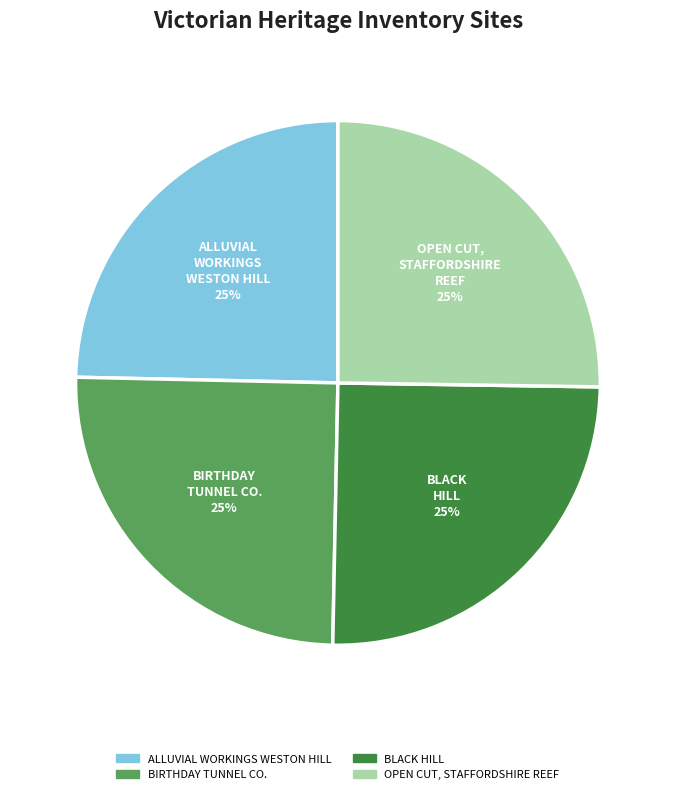

What percentage is the ALLUVIAL WORKINGS WESTON HILL slice, to the nearest percent?

25%